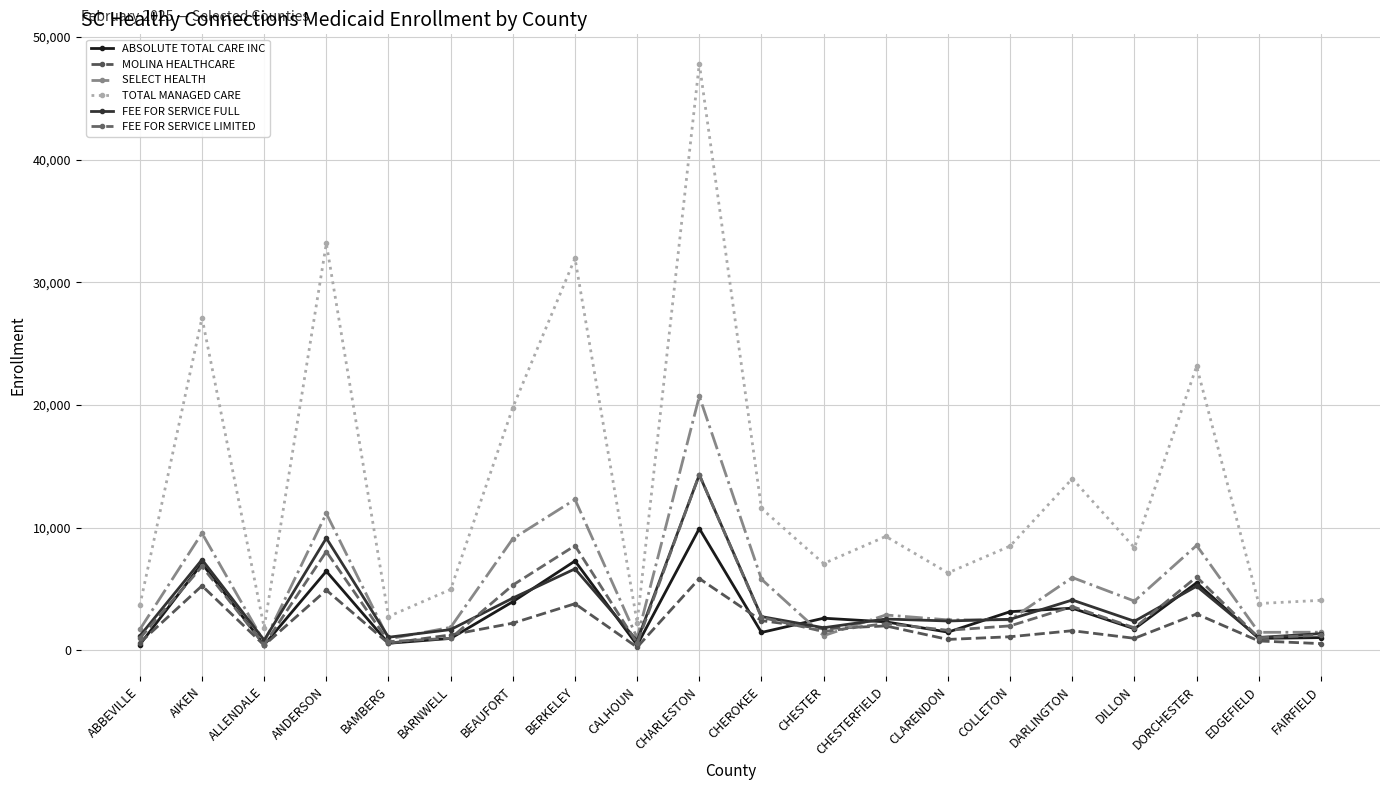

Reading right to left, list all the values displayed in this chart.

ABSOLUTE TOTAL CARE INC: FAIRFIELD=1035	EDGEFIELD=969	DORCHESTER=5503	DILLON=1755	DARLINGTON=3432	COLLETON=3148	CLARENDON=1479	CHESTERFIELD=2320	CHESTER=2616	CHEROKEE=1453	CHARLESTON=9928	CALHOUN=422	BERKELEY=7281	BEAUFORT=3963	BARNWELL=968	BAMBERG=571	ANDERSON=6446	ALLENDALE=437	AIKEN=7077	ABBEVILLE=460
MOLINA HEALTHCARE: FAIRFIELD=544	EDGEFIELD=759	DORCHESTER=2958	DILLON=976	DARLINGTON=1597	COLLETON=1104	CLARENDON=885	CHESTERFIELD=1987	CHESTER=1757	CHEROKEE=2418	CHARLESTON=5848	CALHOUN=251	BERKELEY=3798	BEAUFORT=2211	BARNWELL=1255	BAMBERG=562	ANDERSON=4906	ALLENDALE=412	AIKEN=5261	ABBEVILLE=611
SELECT HEALTH: FAIRFIELD=1475	EDGEFIELD=1464	DORCHESTER=8552	DILLON=4013	DARLINGTON=5933	COLLETON=2493	CLARENDON=2479	CHESTERFIELD=2879	CHESTER=1192	CHEROKEE=5796	CHARLESTON=20704	CALHOUN=1009	BERKELEY=12300	BEAUFORT=9096	BARNWELL=1872	BAMBERG=918	ANDERSON=11157	ALLENDALE=663	AIKEN=9548	ABBEVILLE=1700
TOTAL MANAGED CARE: FAIRFIELD=4075	EDGEFIELD=3812	DORCHESTER=23159	DILLON=8363	DARLINGTON=13995	COLLETON=8499	CLARENDON=6312	CHESTERFIELD=9285	CHESTER=7072	CHEROKEE=11566	CHARLESTON=47847	CALHOUN=2265	BERKELEY=31961	BEAUFORT=19797	BARNWELL=4959	BAMBERG=2753	ANDERSON=33171	ALLENDALE=1851	AIKEN=27117	ABBEVILLE=3655
FEE FOR SERVICE FULL: FAIRFIELD=1361	EDGEFIELD=1047	DORCHESTER=5226	DILLON=2369	DARLINGTON=4099	COLLETON=2527	CLARENDON=2390	CHESTERFIELD=2550	CHESTER=1840	CHEROKEE=2749	CHARLESTON=14304	CALHOUN=782	BERKELEY=6640	BEAUFORT=4256	BARNWELL=1688	BAMBERG=1063	ANDERSON=9144	ALLENDALE=829	AIKEN=7388	ABBEVILLE=1166
FEE FOR SERVICE LIMITED: FAIRFIELD=1223	EDGEFIELD=1024	DORCHESTER=5981	DILLON=1833	DARLINGTON=3564	COLLETON=1991	CLARENDON=1631	CHESTERFIELD=2179	CHESTER=1525	CHEROKEE=2684	CHARLESTON=14317	CALHOUN=577	BERKELEY=8531	BEAUFORT=5316	BARNWELL=983	BAMBERG=711	ANDERSON=8049	ALLENDALE=451	AIKEN=6835	ABBEVILLE=979